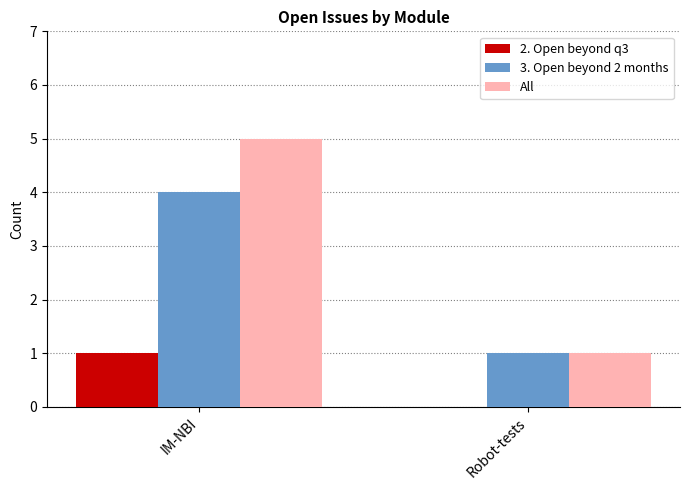

Which series changed the most between IM-NBI and Robot-tests?

All